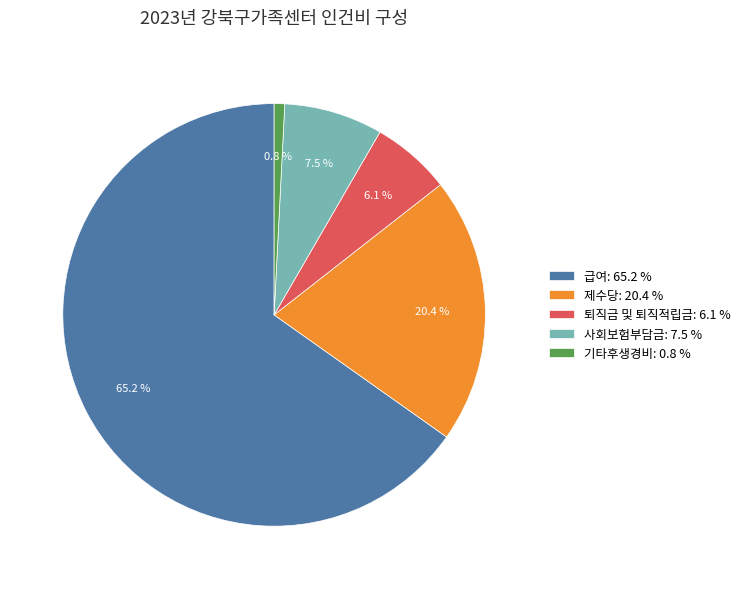

True or false: 급여 accounts for 65% of the total.

True